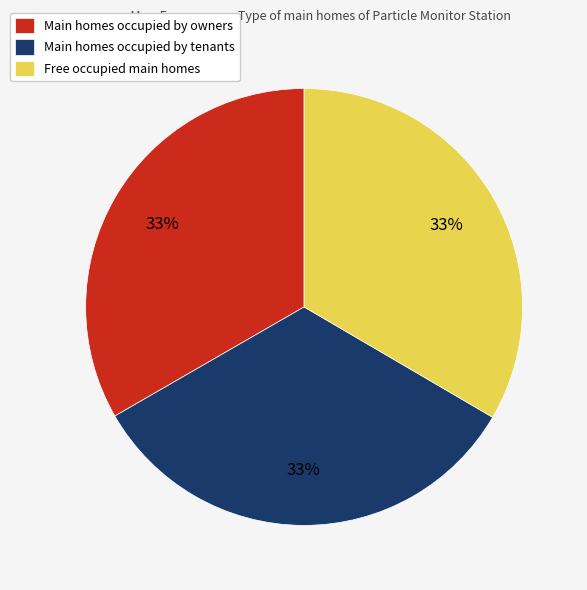

The Main homes occupied by owners slice represents 33% of the pie. True or false?

True